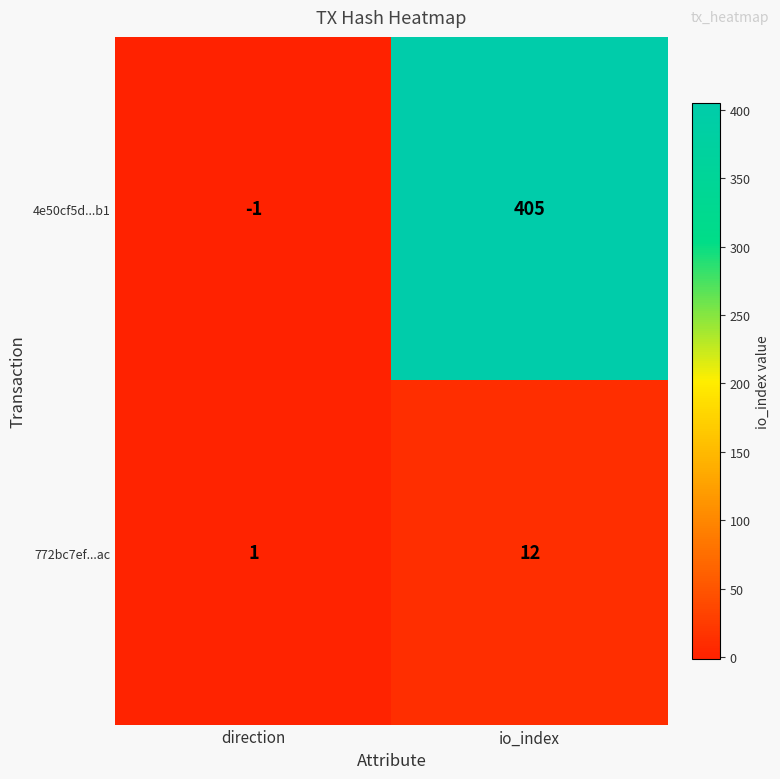

How many series are shown in this chart?

2